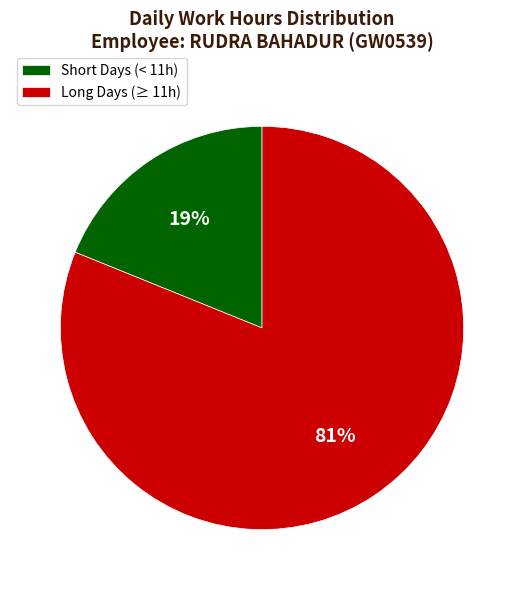

To the nearest percent, what percentage of the pie is Long Days (≥ 11h)?

81%